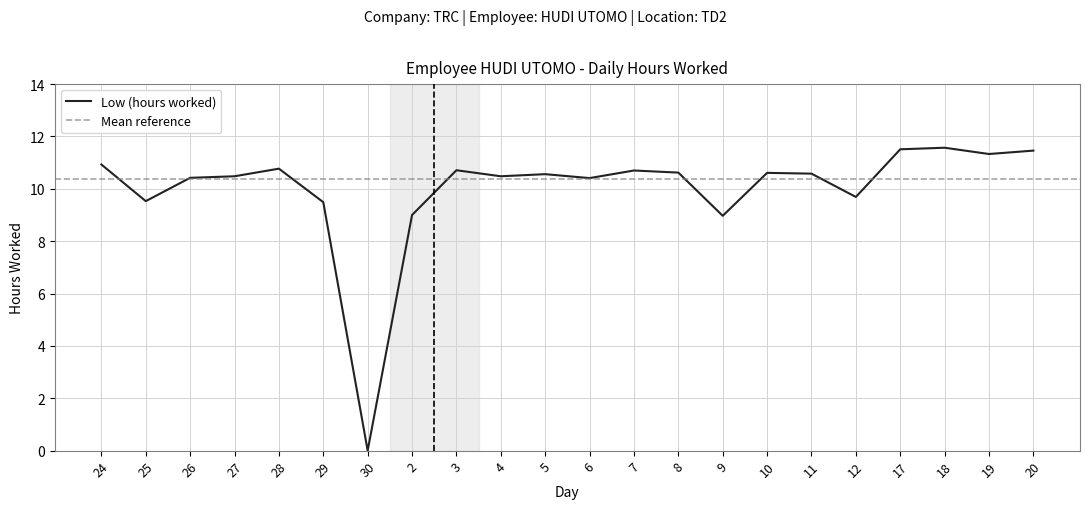

Is it true that the value at 17 is 11.5?

True